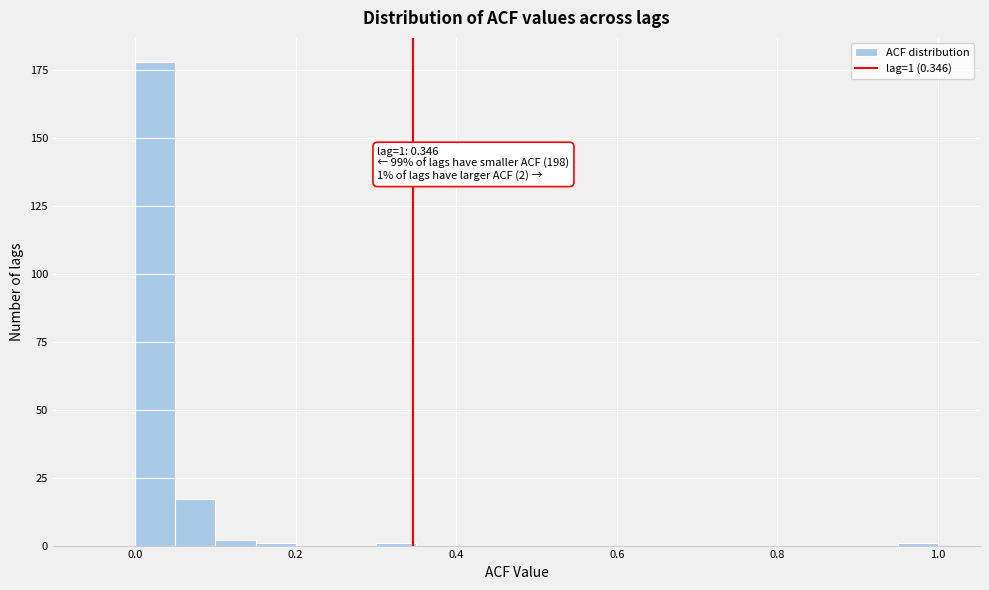

Read against the x-axis, roughly where is the centre of the tallest bar?

0.02